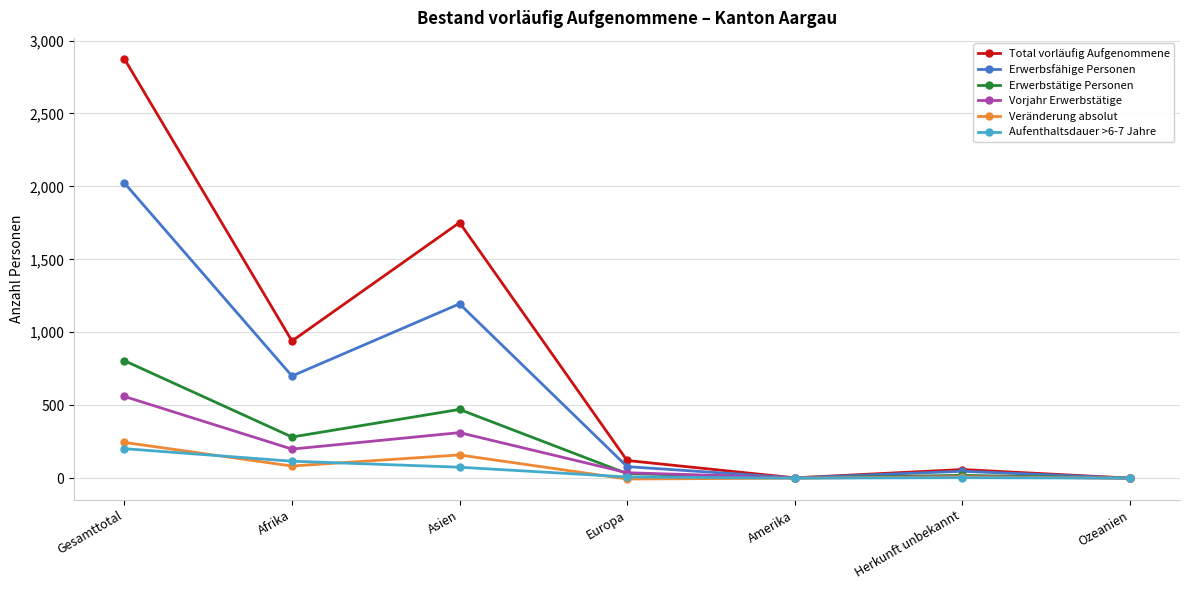

What is the sum of the Erwerbsfähige Personen values at Afrika and Asien?

1895